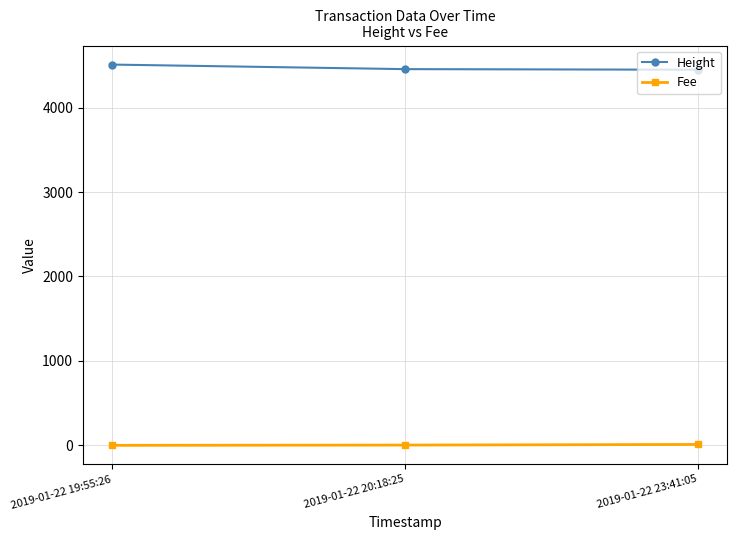

At 2019-01-22 23:41:05, list the series in order from largest to smallest.

Height, Fee